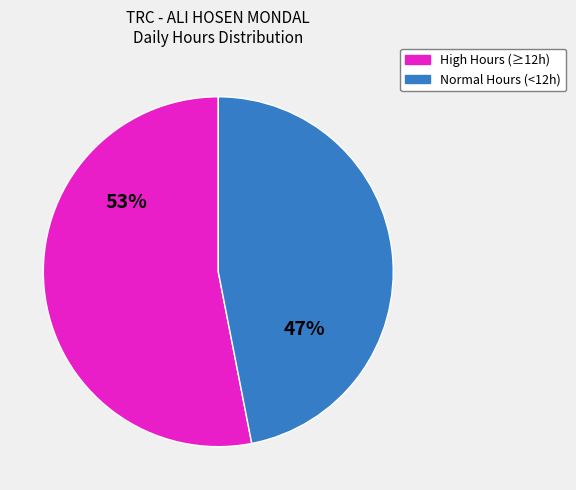

Does any single category account for the majority?

Yes